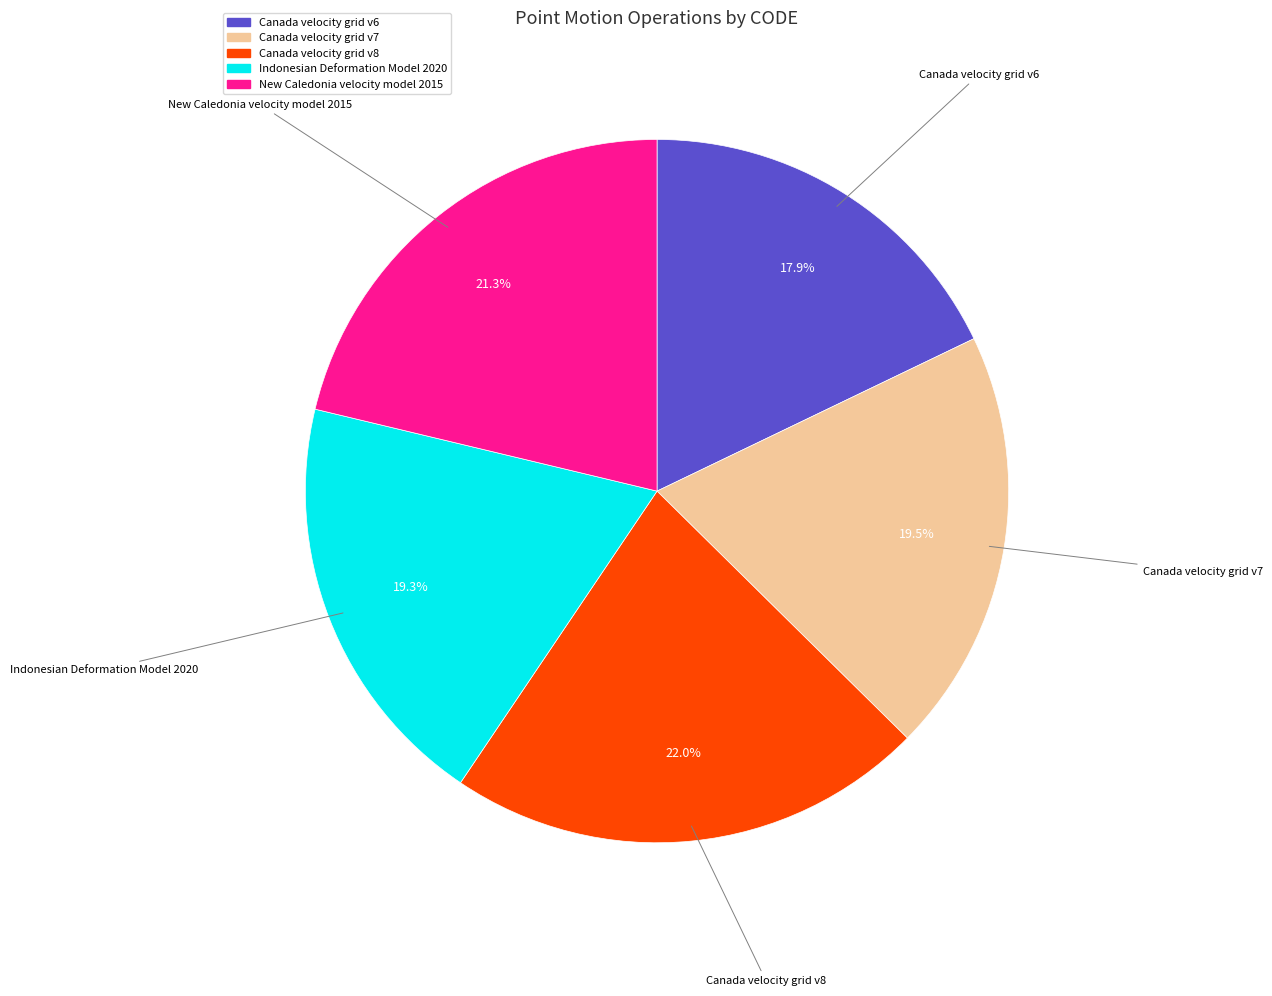

What percentage is the Canada velocity grid v8 slice, to the nearest percent?

22%